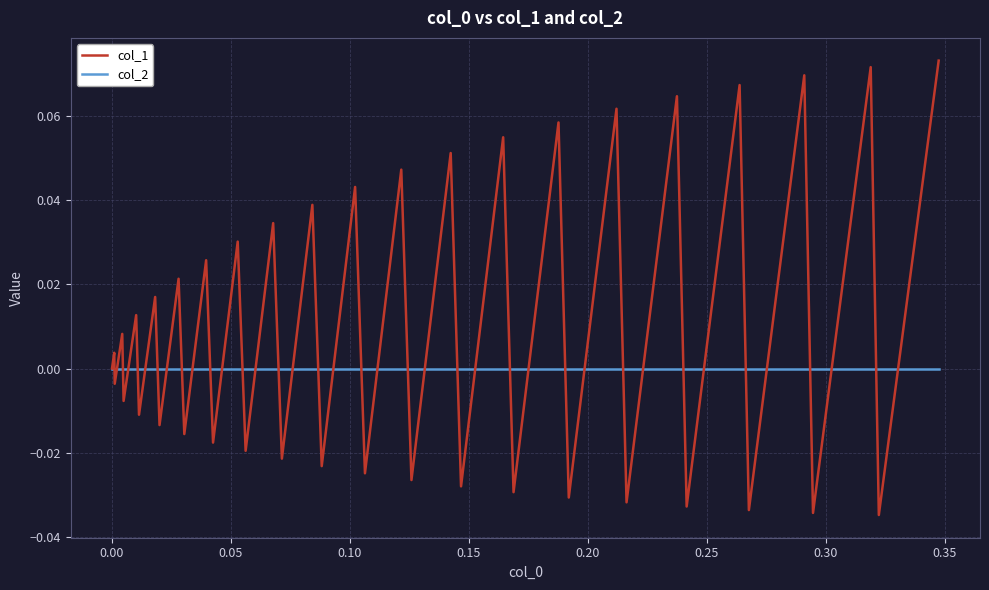

Which series has the largest total across all categories?

col_1